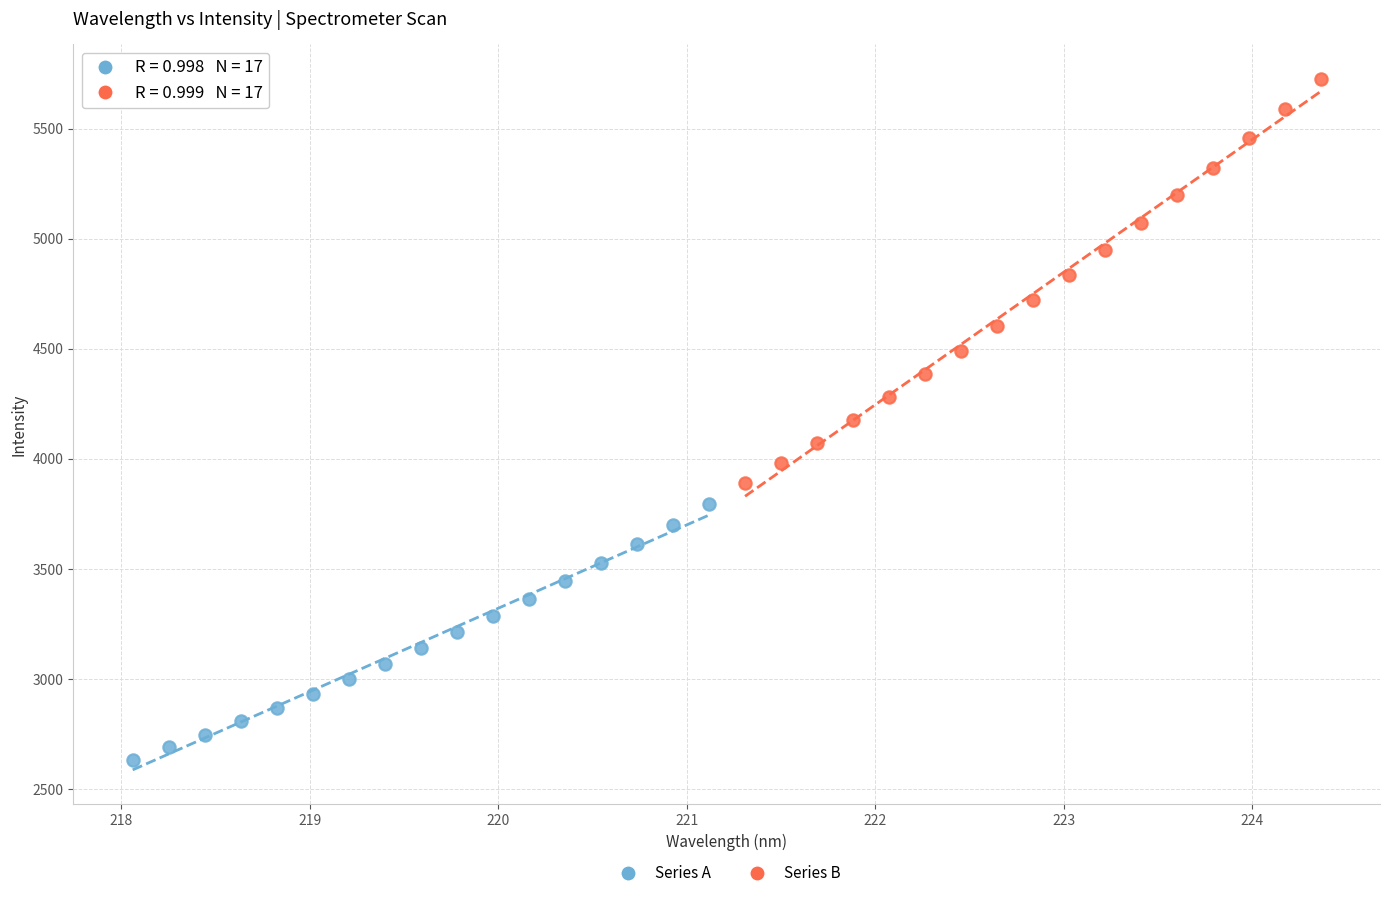

Which series has the widest spread of Y values?

Series B